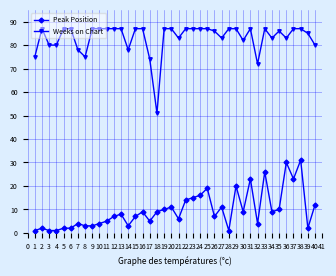

At which category is the sum across all series the highest?

38